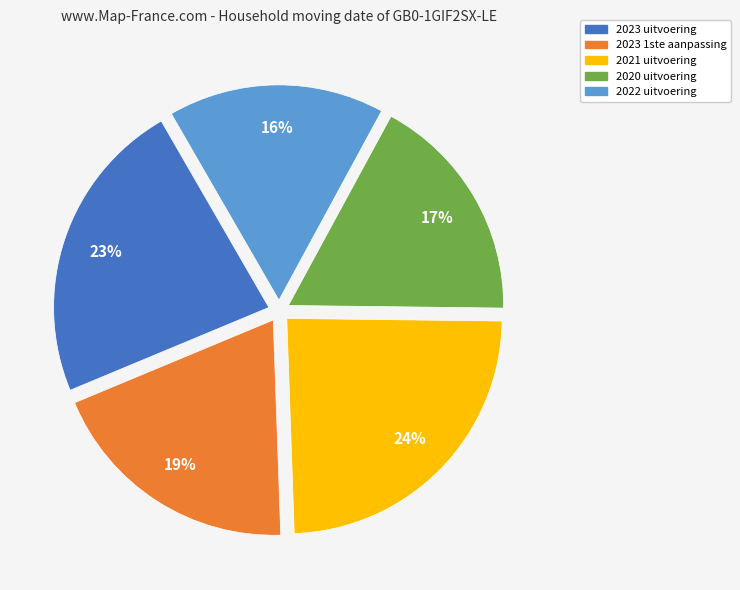

Is it true that 2023 uitvoering is 23% of the pie?

True